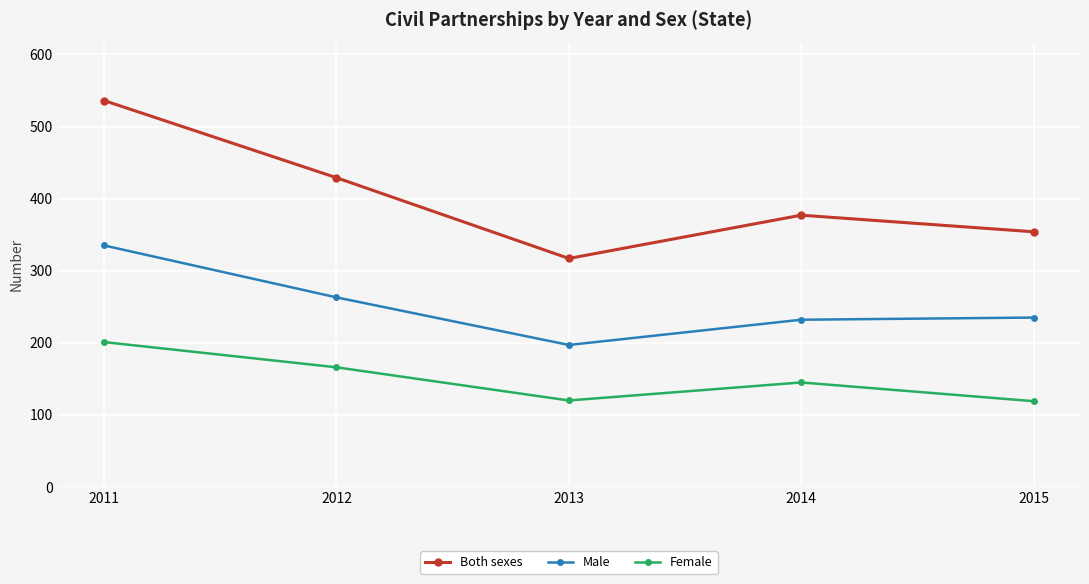

True or false: Male and Both sexes cross at least once.

False